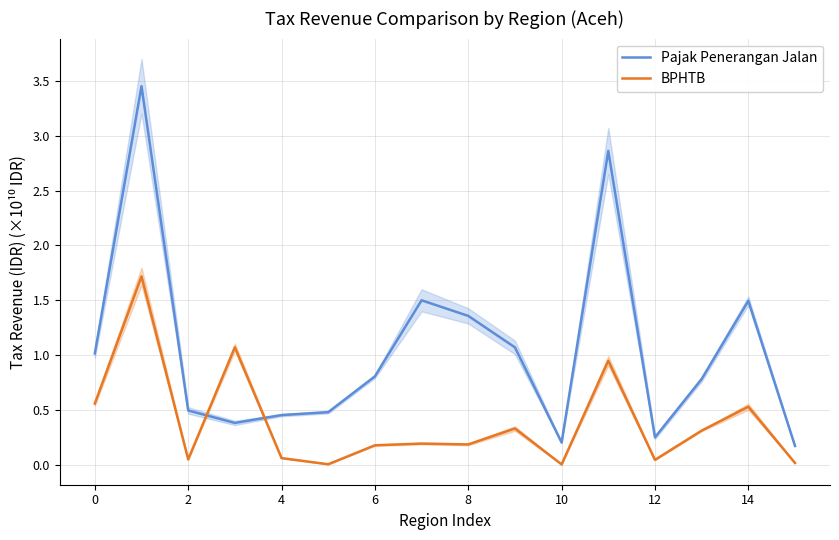

At which category does the chart reach its minimum across all series?

10